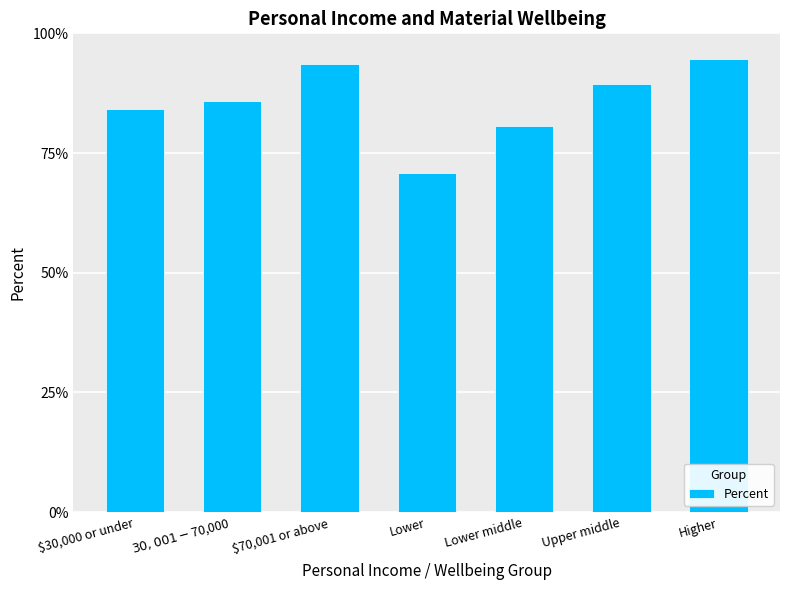

What is the difference between the maximum and minimum values?

23.7